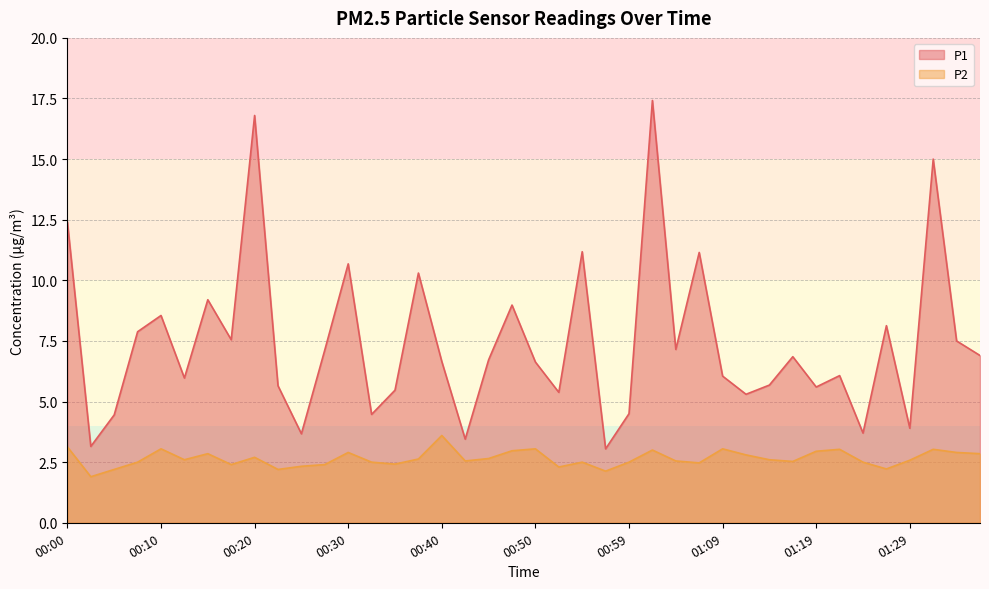

How many values in the P2 series are below 2?

1